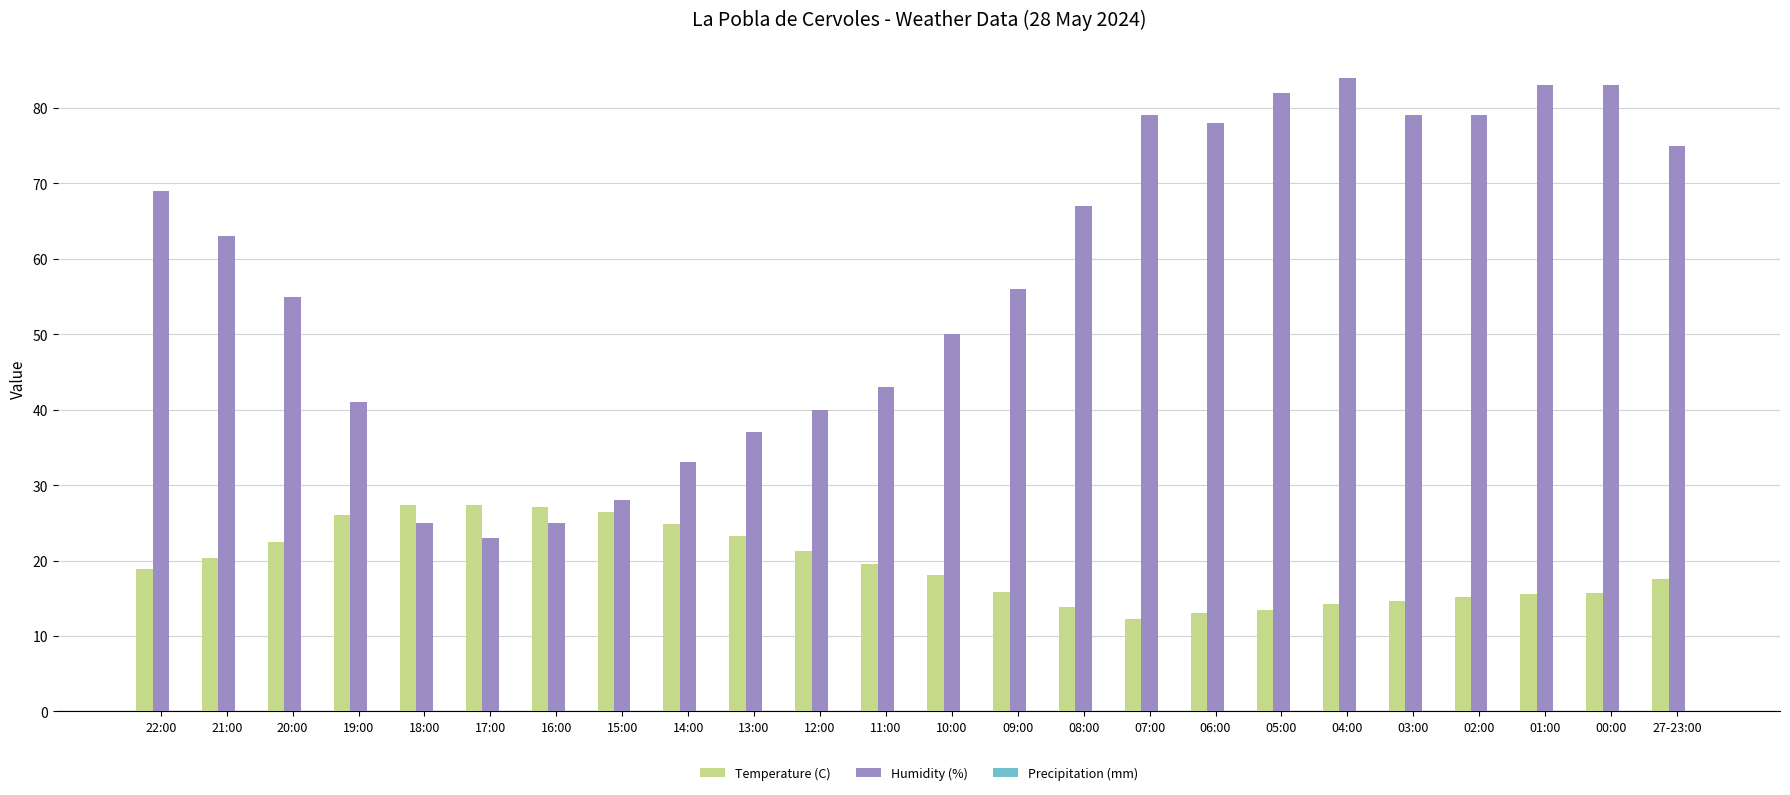

True or false: Humidity (%) has a value of 63.0 at 21:00.

True